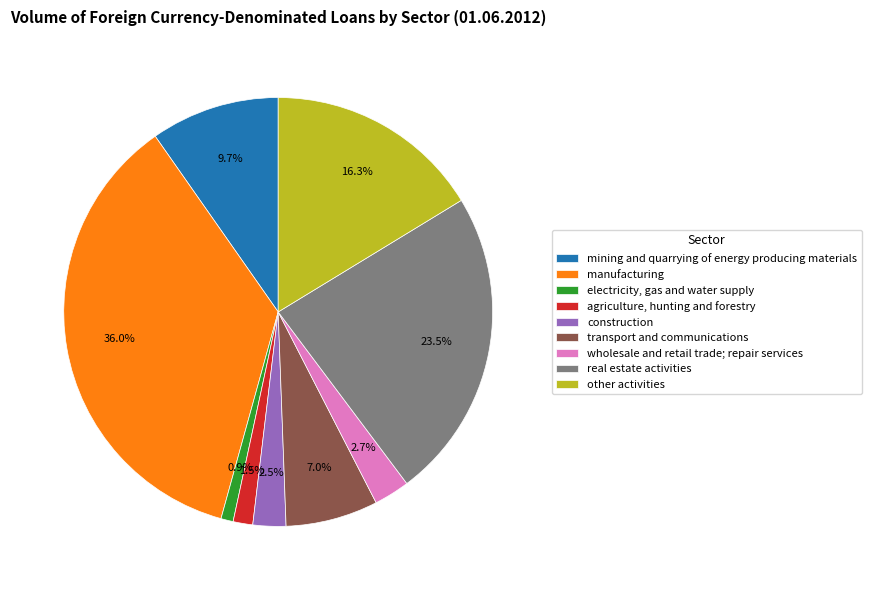

Combined, what portion of the pie is wholesale and retail trade; repair services and electricity, gas and water supply?

3.6%